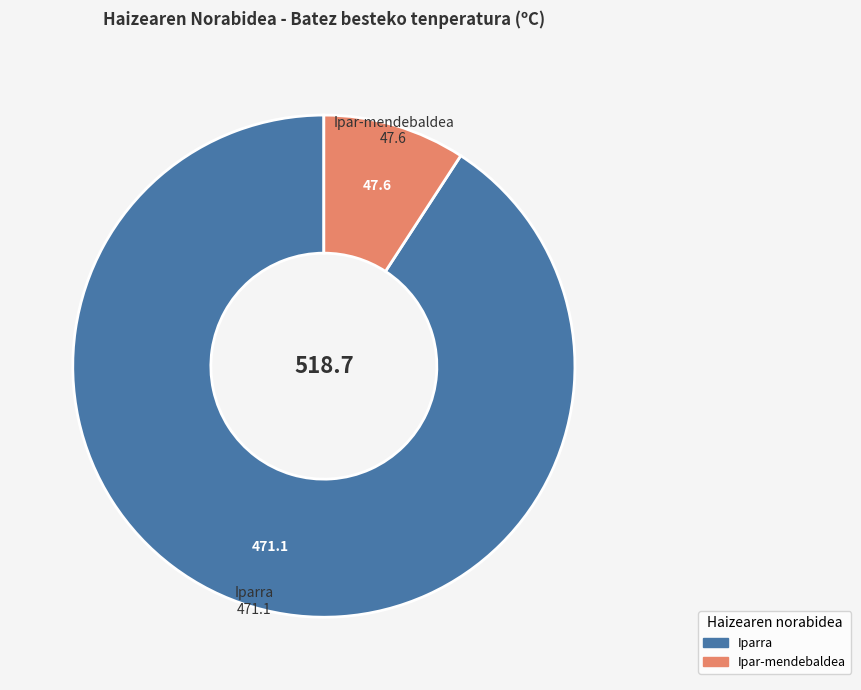

Is there any slice that represents more than half of the pie?

Yes